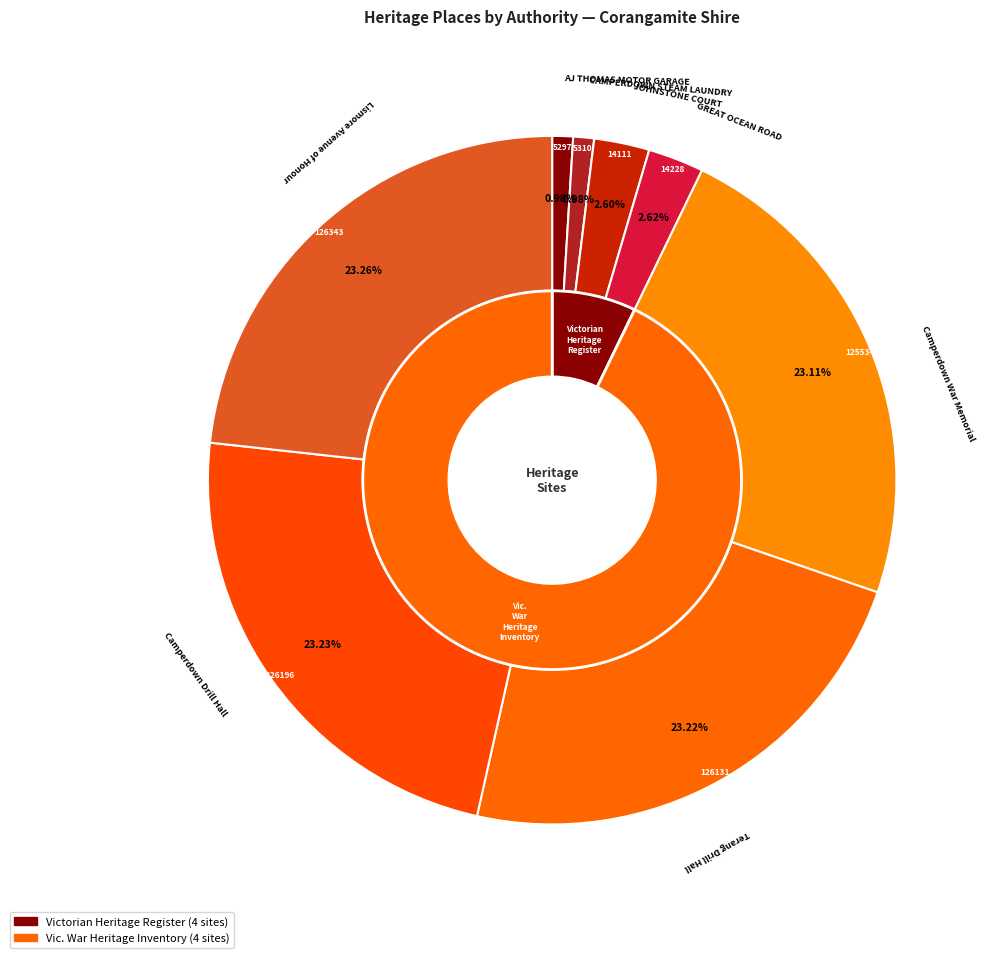

The Camperdown War Memorial slice represents 14% of the pie. True or false?

False